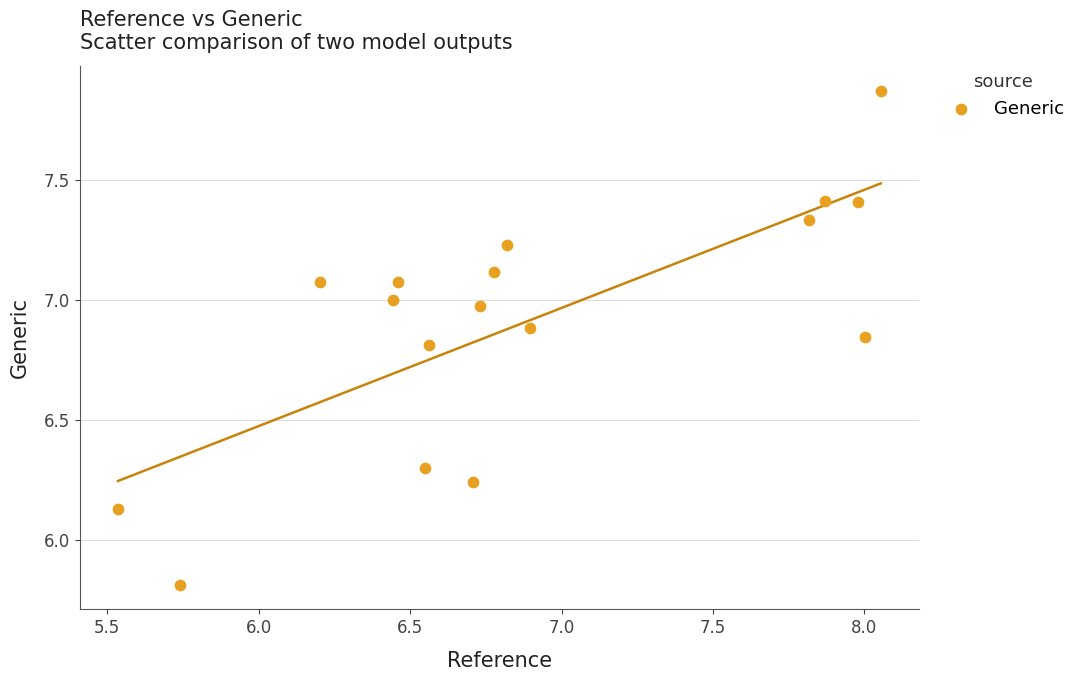

What is the range of Y values (max minus min)?

2.1